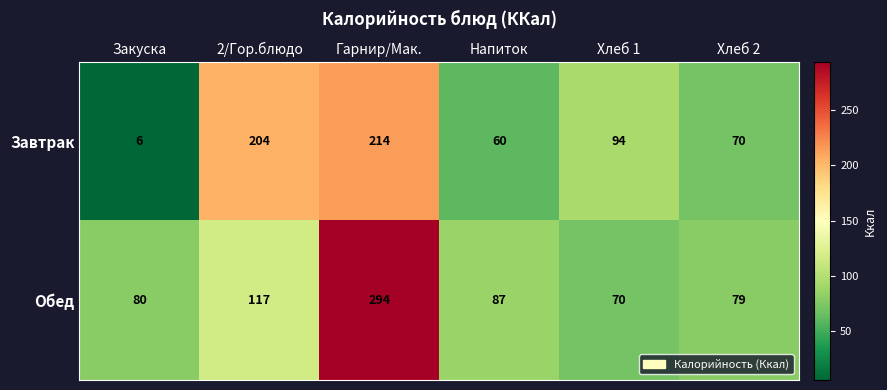

Reading left to right, list all the values displayed in this chart.

Завтрак: Закуска=6	2/Гор.блюдо=204	Гарнир/Мак.=214	Напиток=60	Хлеб 1=94	Хлеб 2=70
Обед: Закуска=80	2/Гор.блюдо=117	Гарнир/Мак.=294	Напиток=87	Хлеб 1=70	Хлеб 2=79